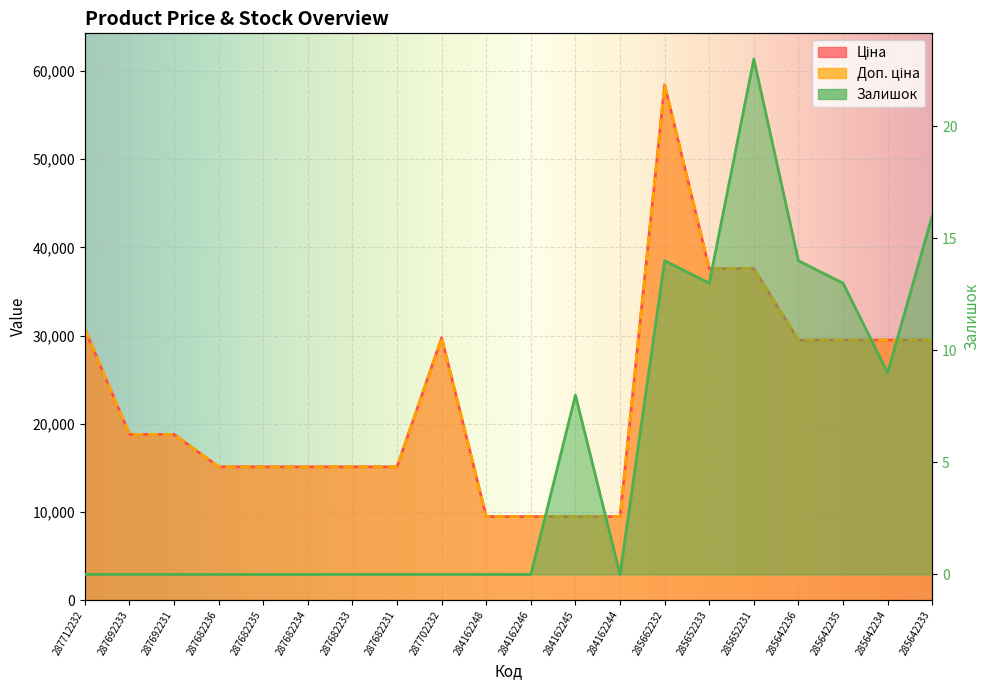

List the labels in order of Ціна value, largest first.

285662232, 285652233, 285652231, 287712232, 287702232, 285642236, 285642235, 285642234, 285642233, 287692233, 287692231, 287682236, 287682235, 287682234, 287682233, 287682231, 284162248, 284162246, 284162245, 284162244